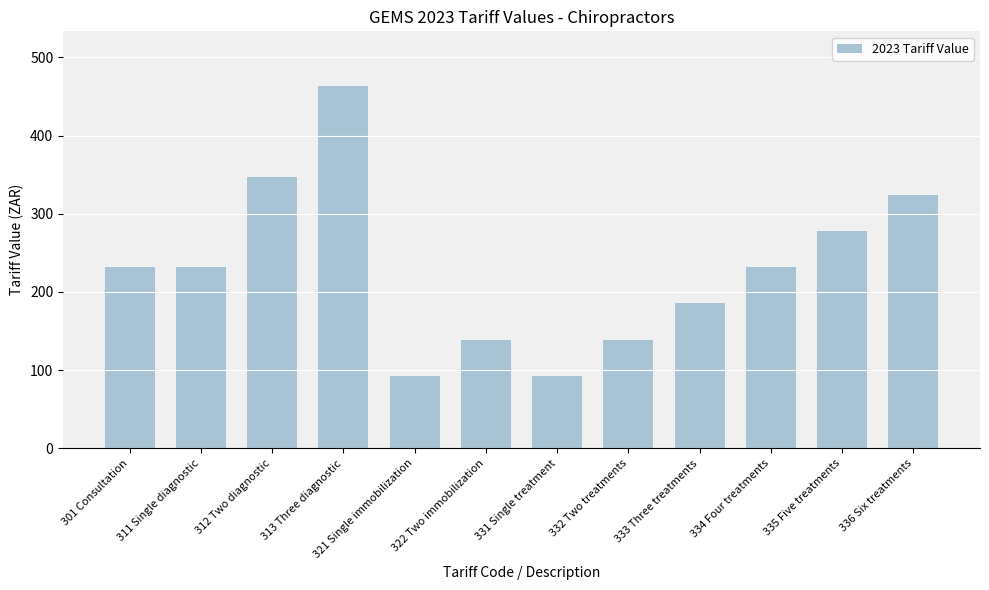

Approximately how many times larger is the value at 312 Two diagnostic compared to 321 Single immobilization?

3.7